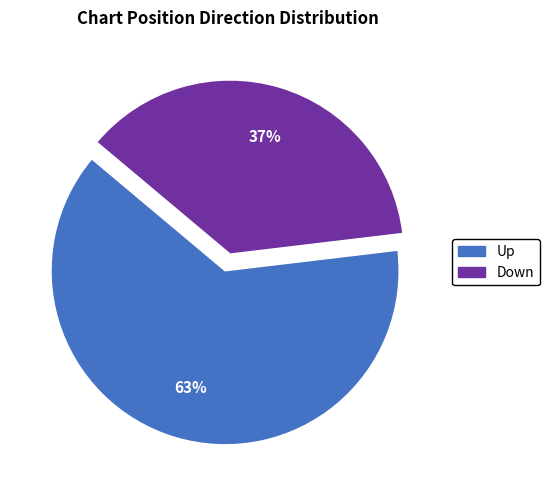

True or false: Down accounts for 42% of the total.

False